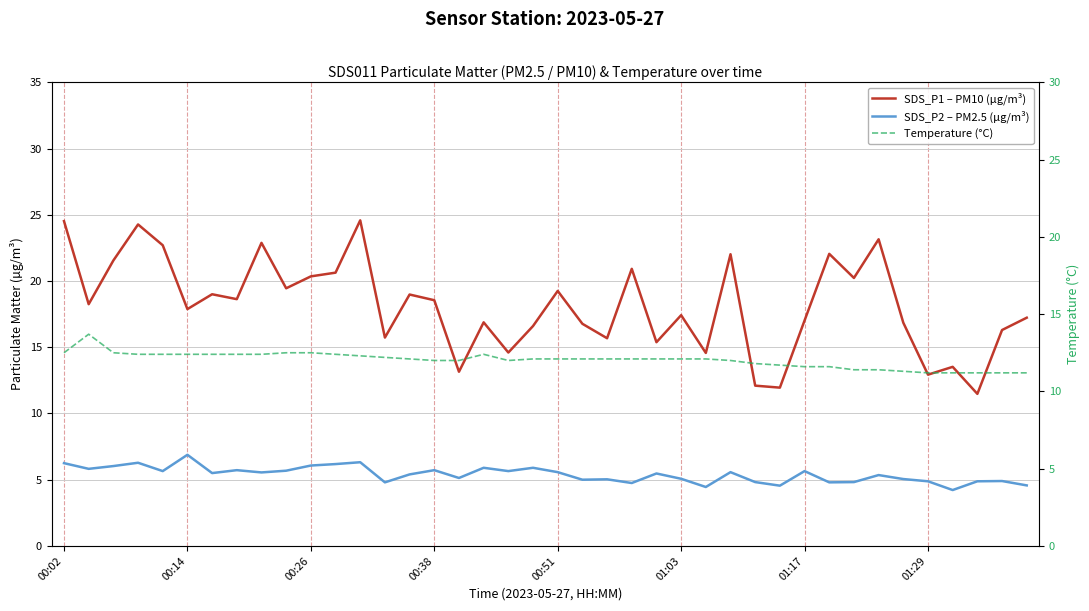

At which label does Temperature (°C) first exceed 12?

00:02